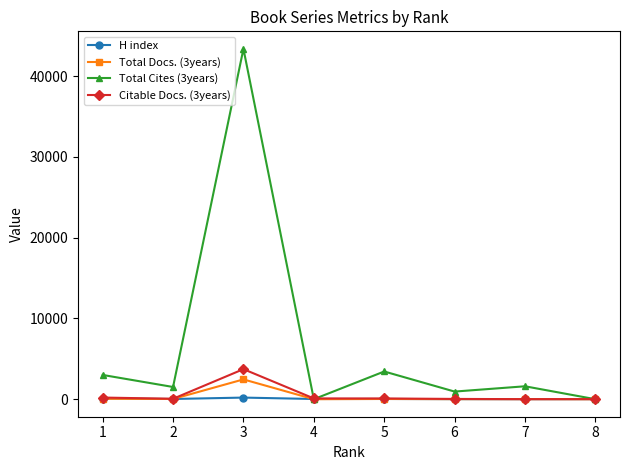

Which series has the largest total across all categories?

Total Cites (3years)